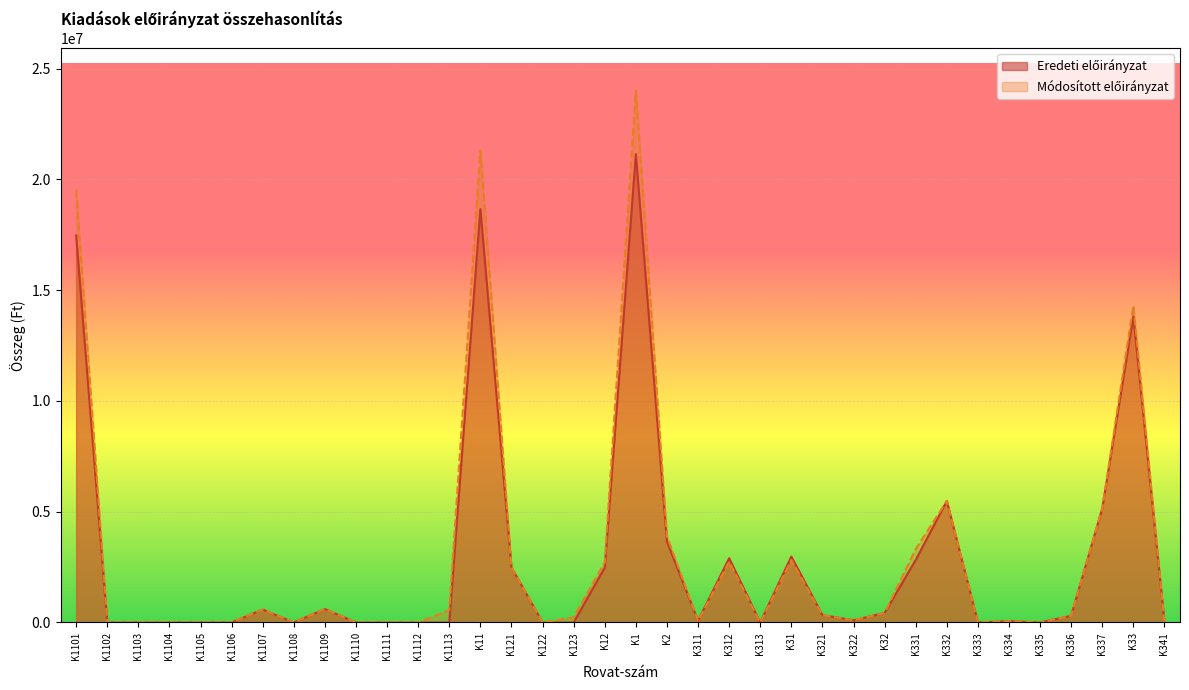

What is the difference between the Eredeti előirányzat values at K322 and K333?

100000